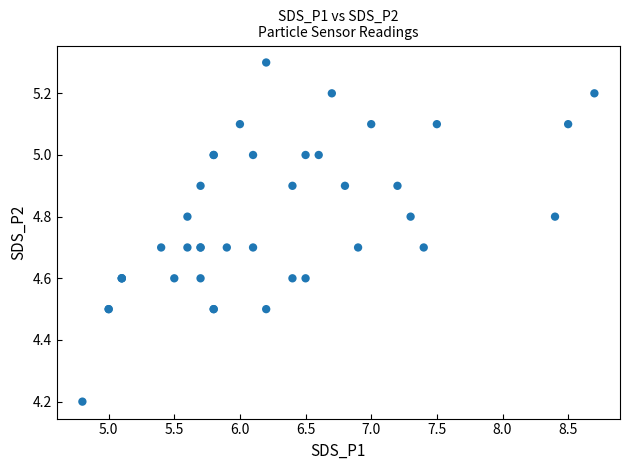

What Y value in the scatter plot is closest to 4?

4.2